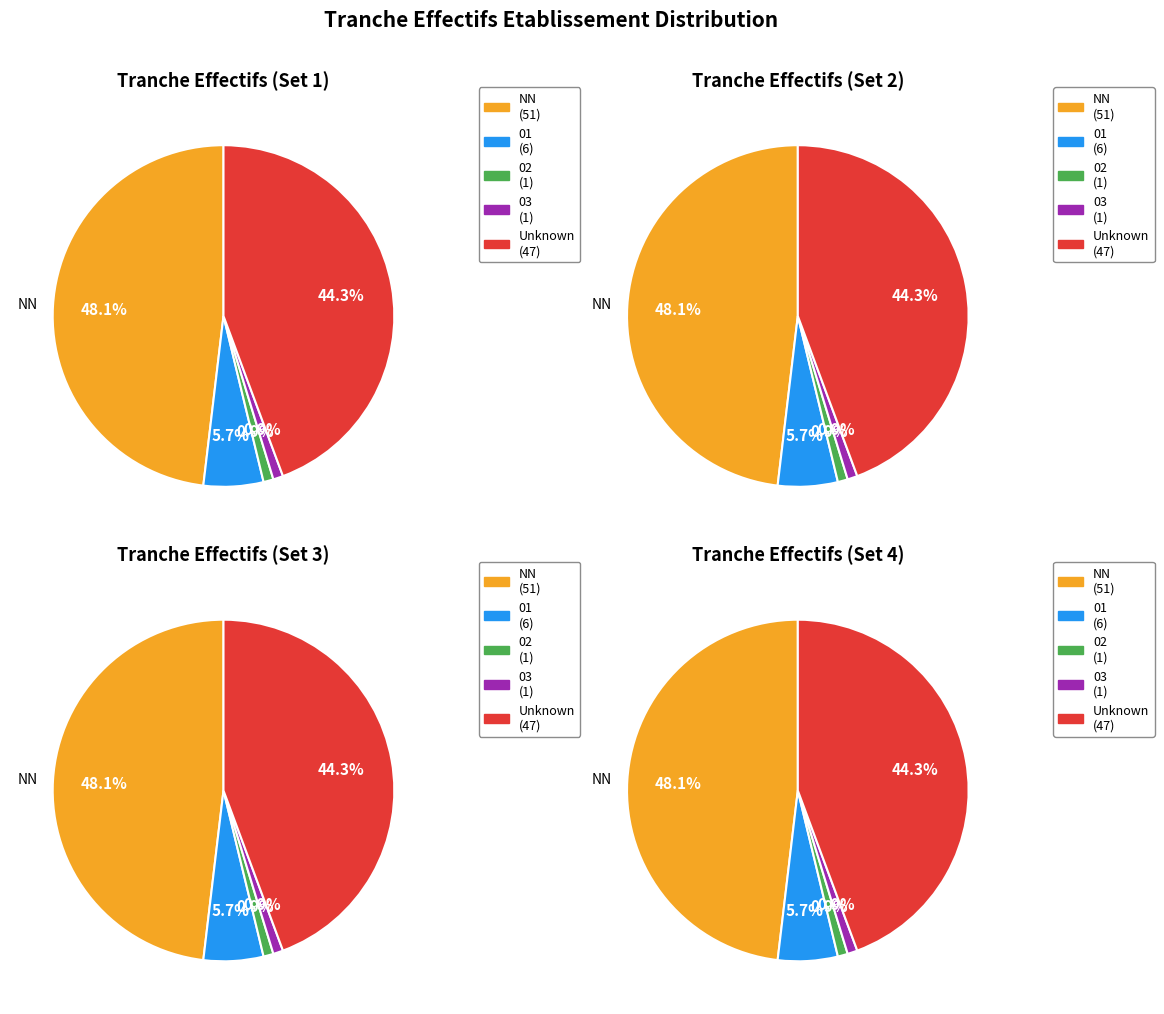

To the nearest percent, what is the combined percentage of 02 and ?

45%